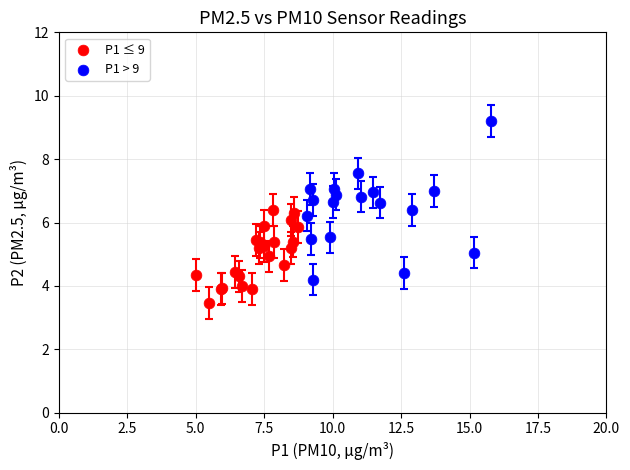

Which series has the widest spread of Y values?

P1 > 9